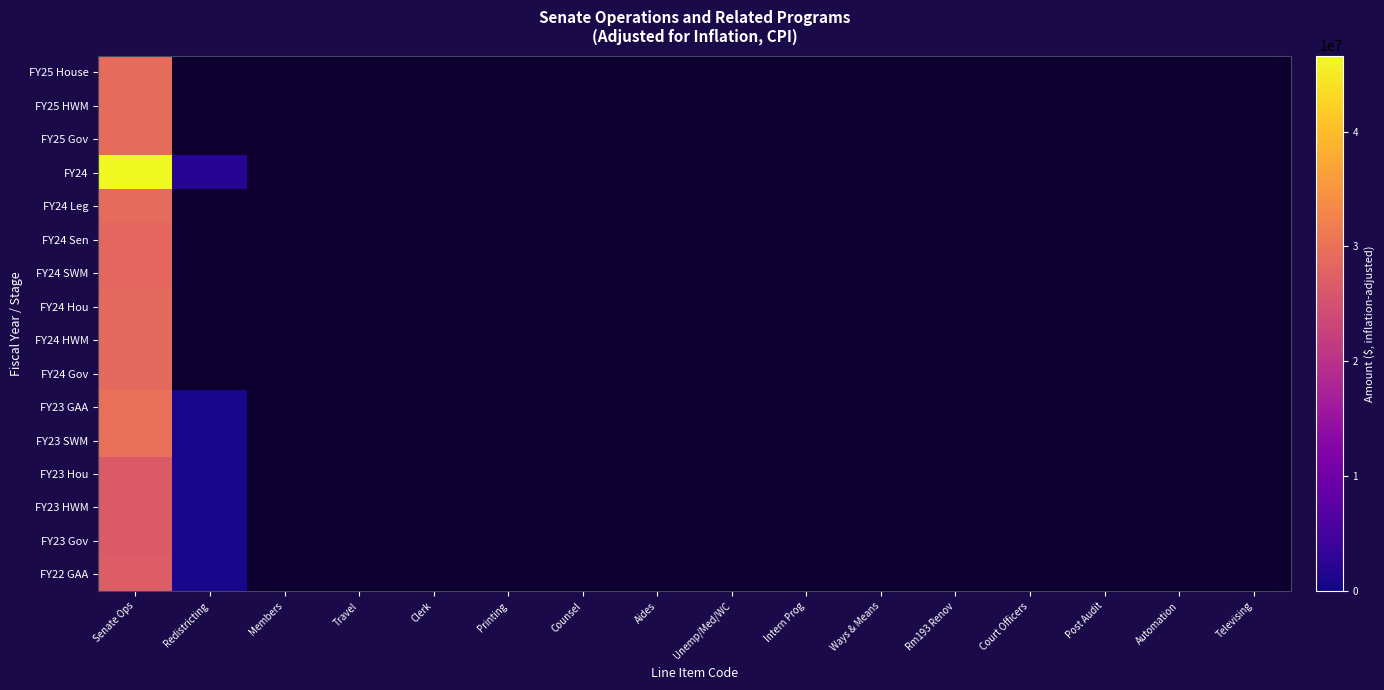

How many positive values does the FY24 series have?

2